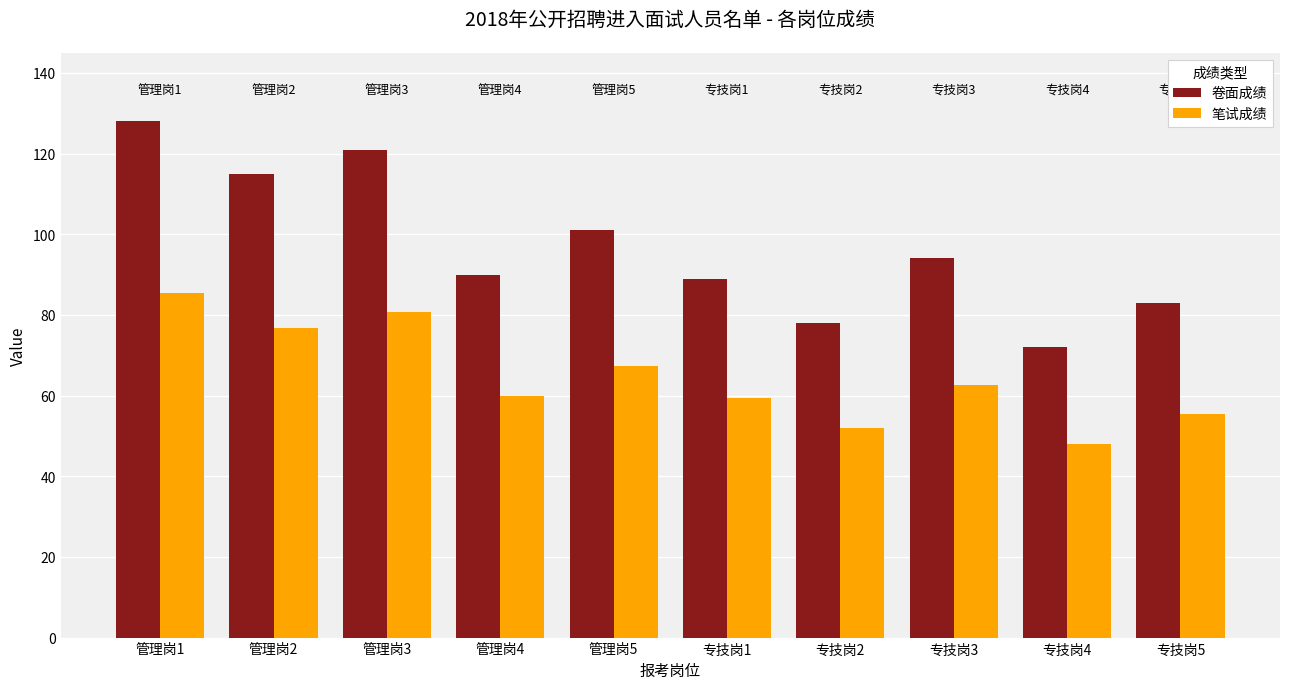

What is the average value of the 笔试成绩 series?

64.7